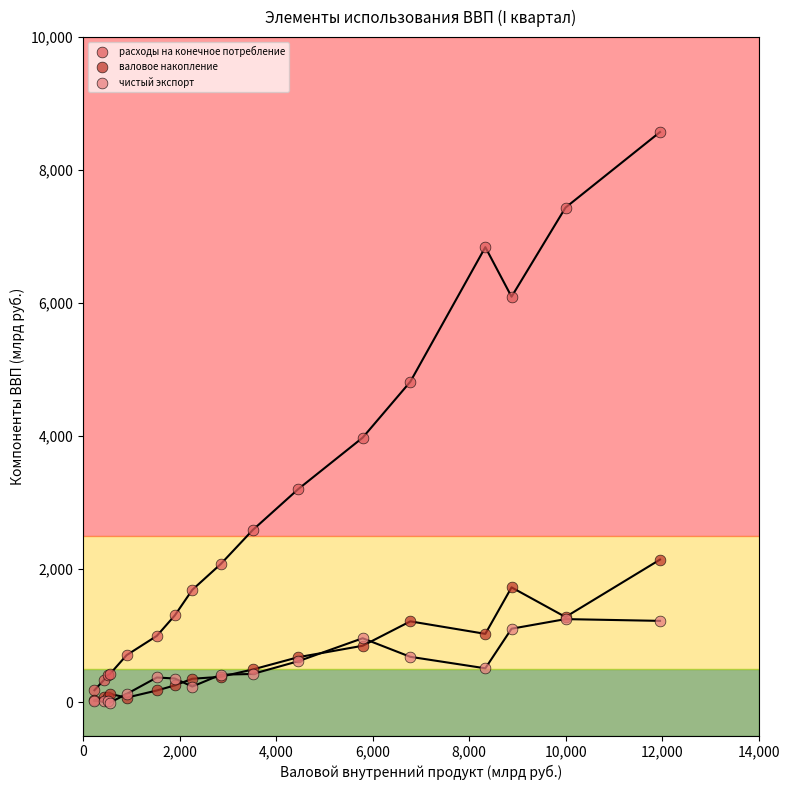

Across all series, what Y value is closest to 4283?

3978.4